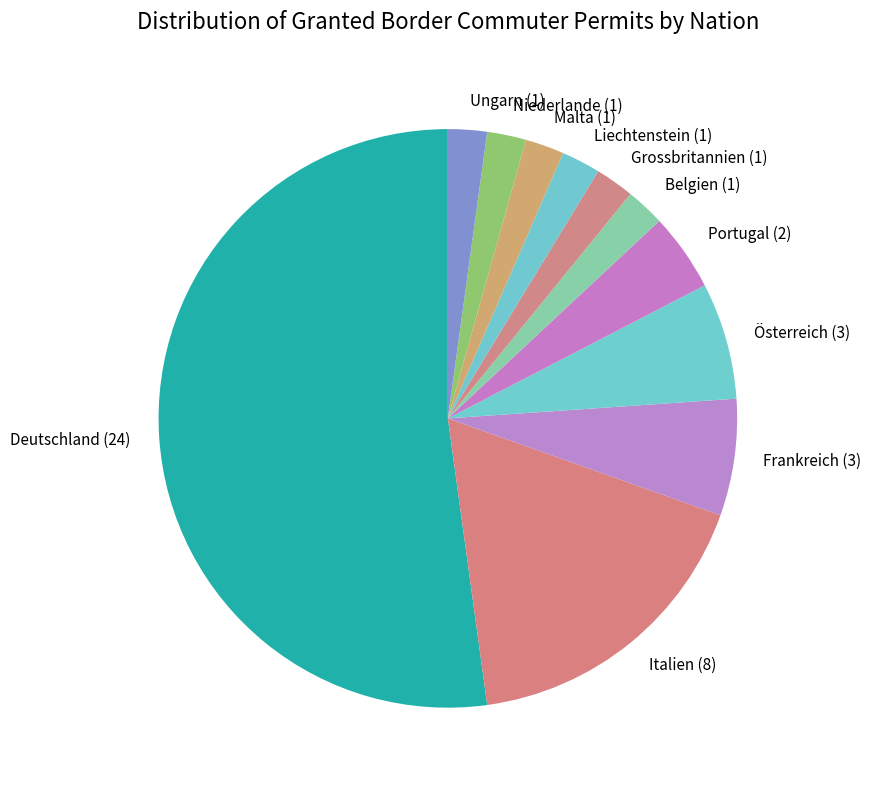

True or false: Grossbritannien (1) accounts for 11% of the total.

False